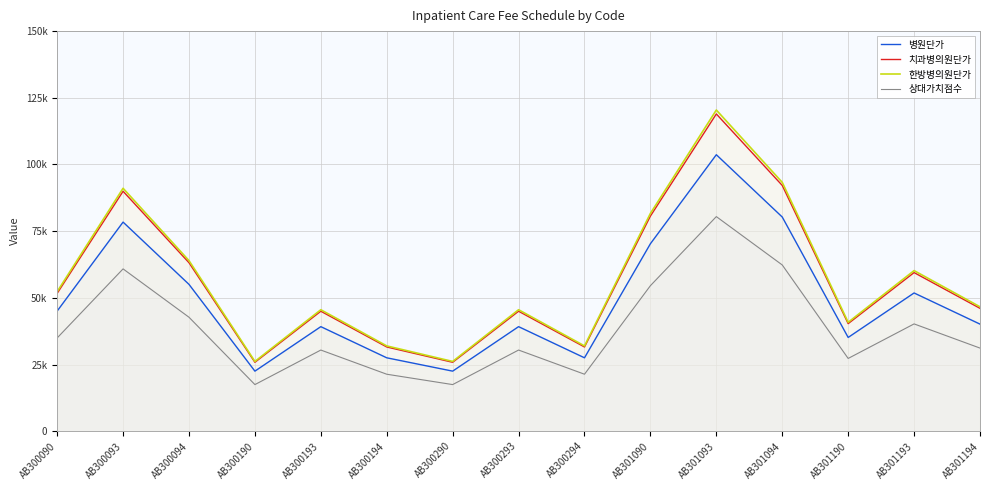

At which category does 상대가치점수 reach its first local valley?

AB300190